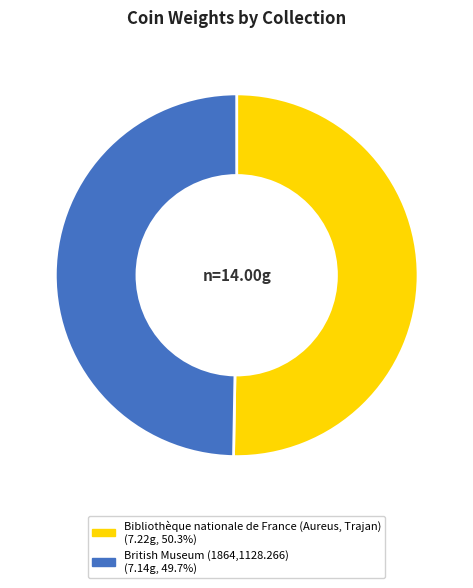

Is British Museum (1864,1128.266) the majority of the pie?

No